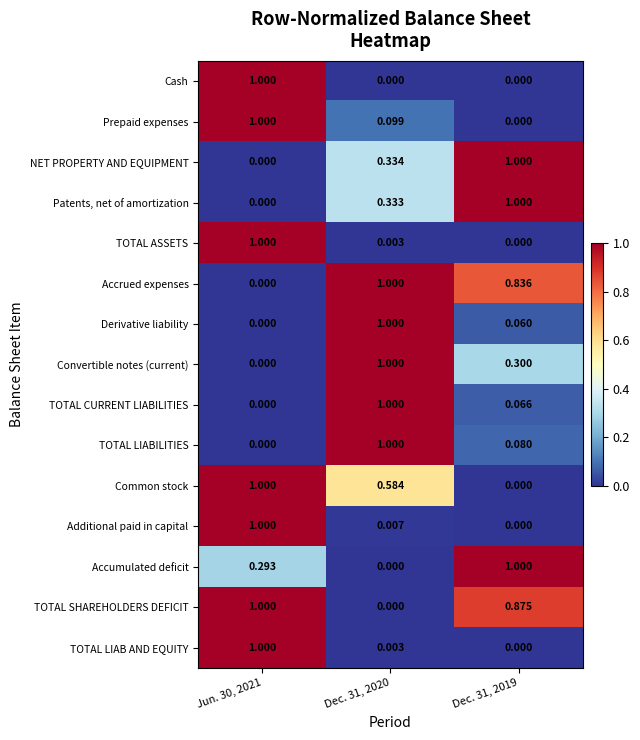

Which series has the largest total across all categories?

TOTAL SHAREHOLDERS DEFICIT